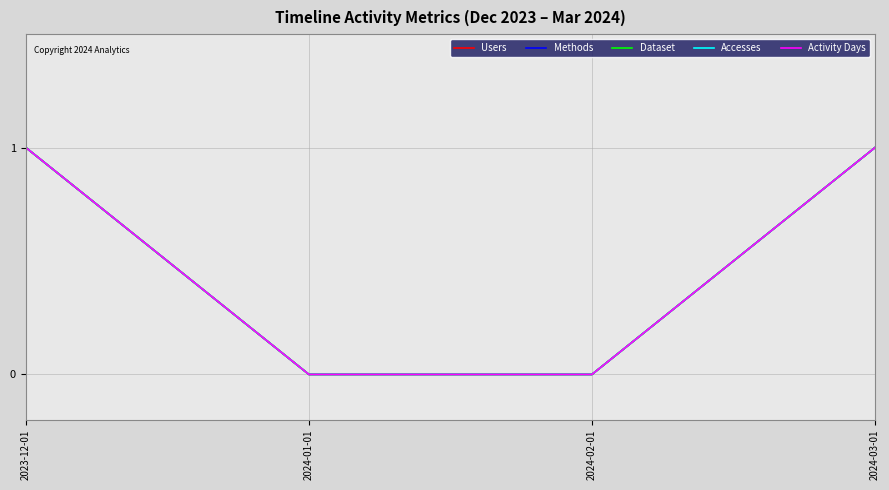

Between 2023-12-01 and 2024-01-01, which series saw the biggest shift?

Users